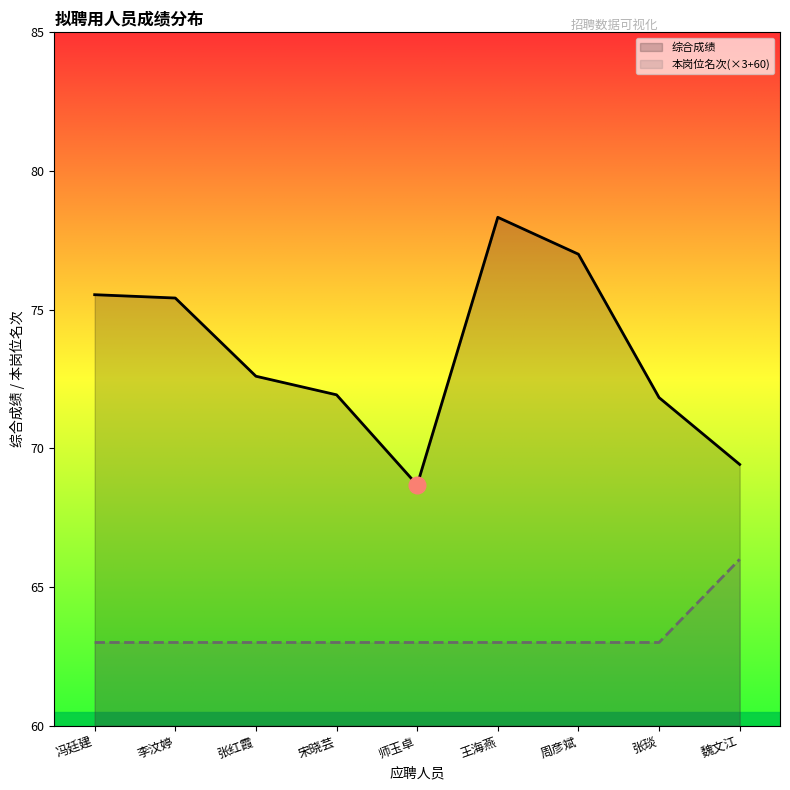

True or false: 综合成绩 and 本岗位名次(×3+60) cross at least once.

False